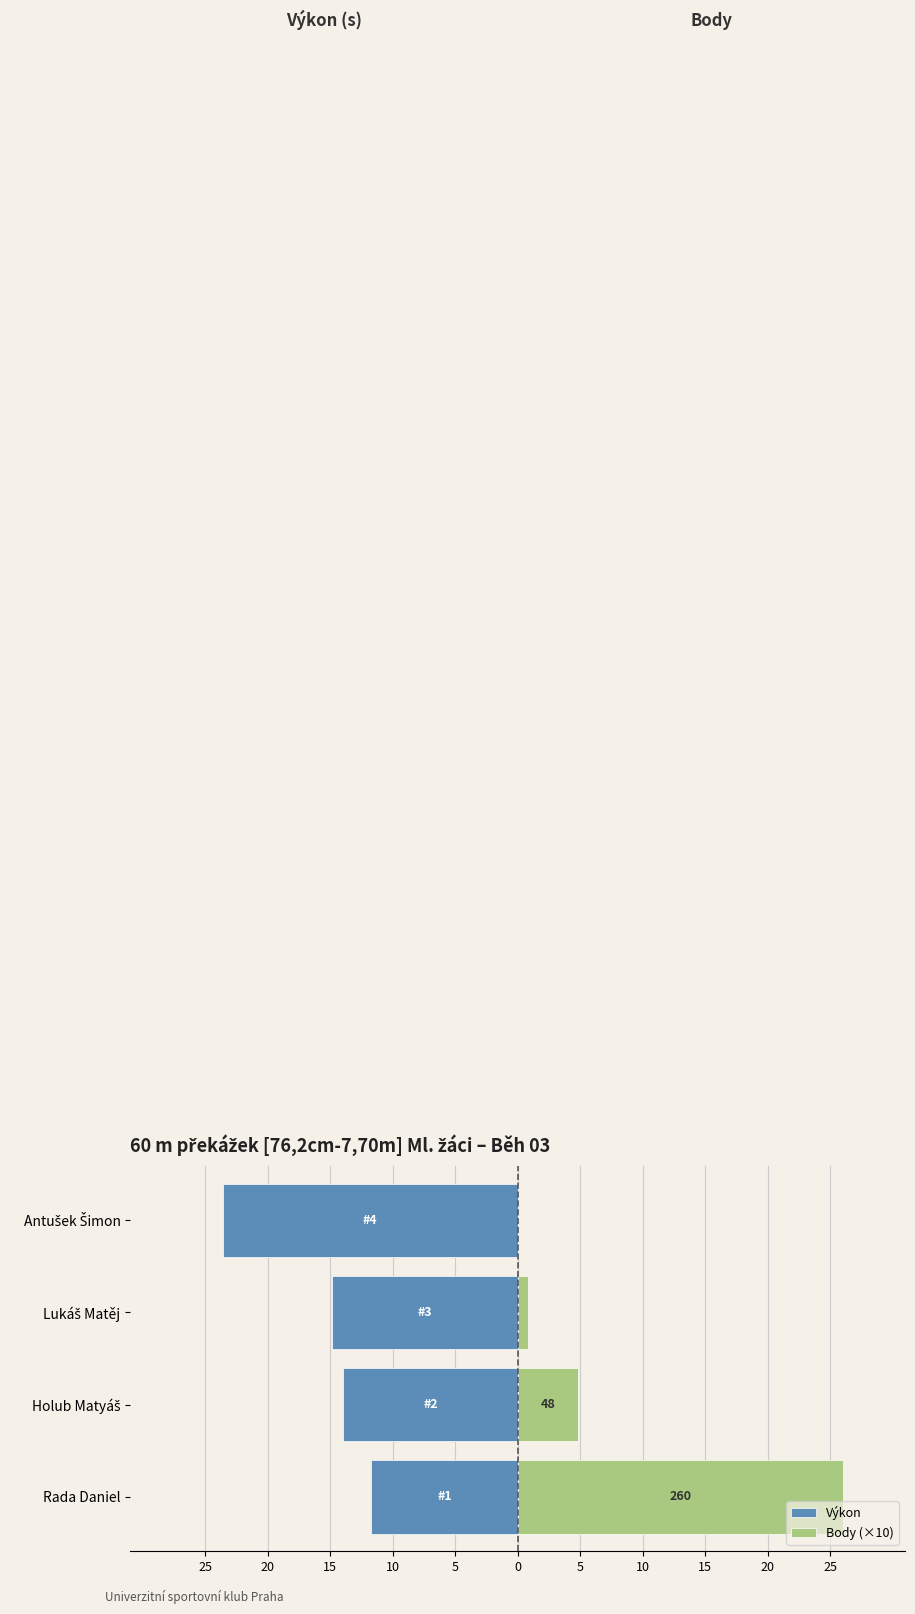

How many bars are there in total?

8